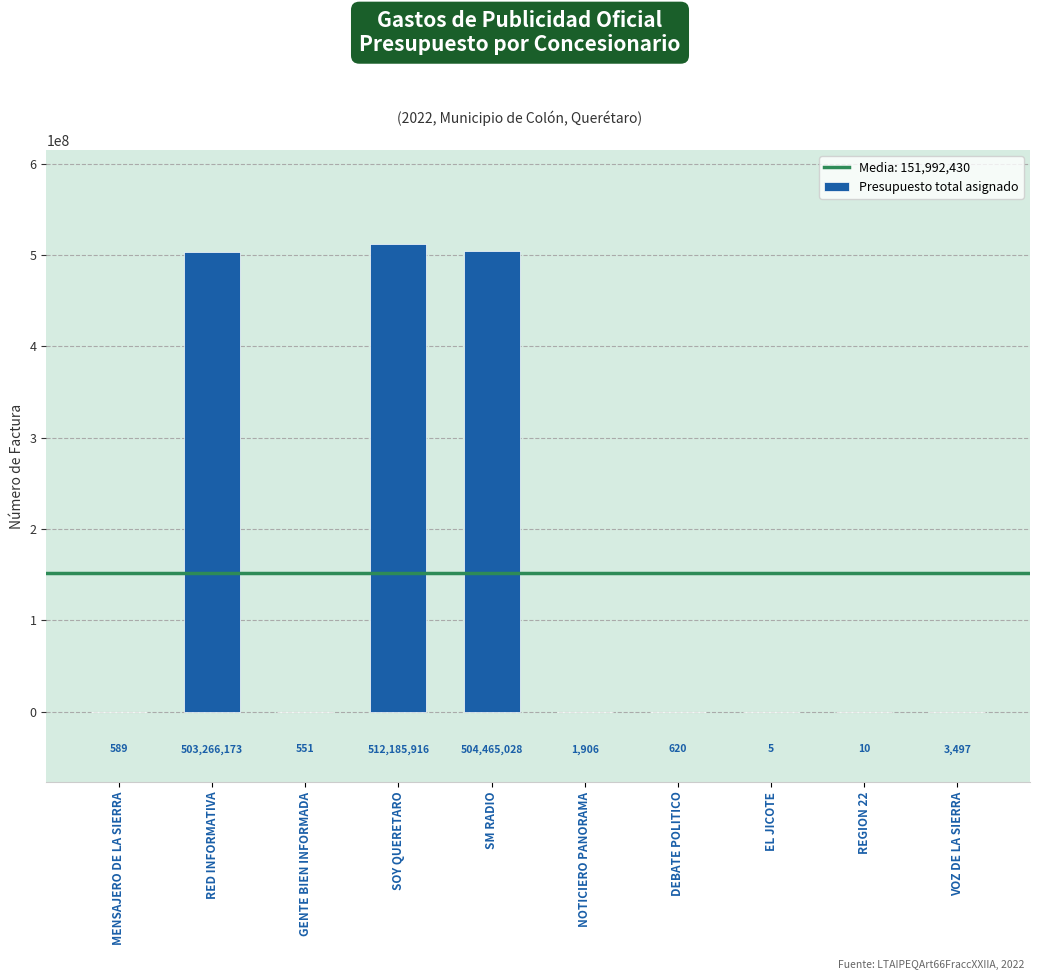

The chart shows a value of 133123747 at RED INFORMATIVA. True or false?

False